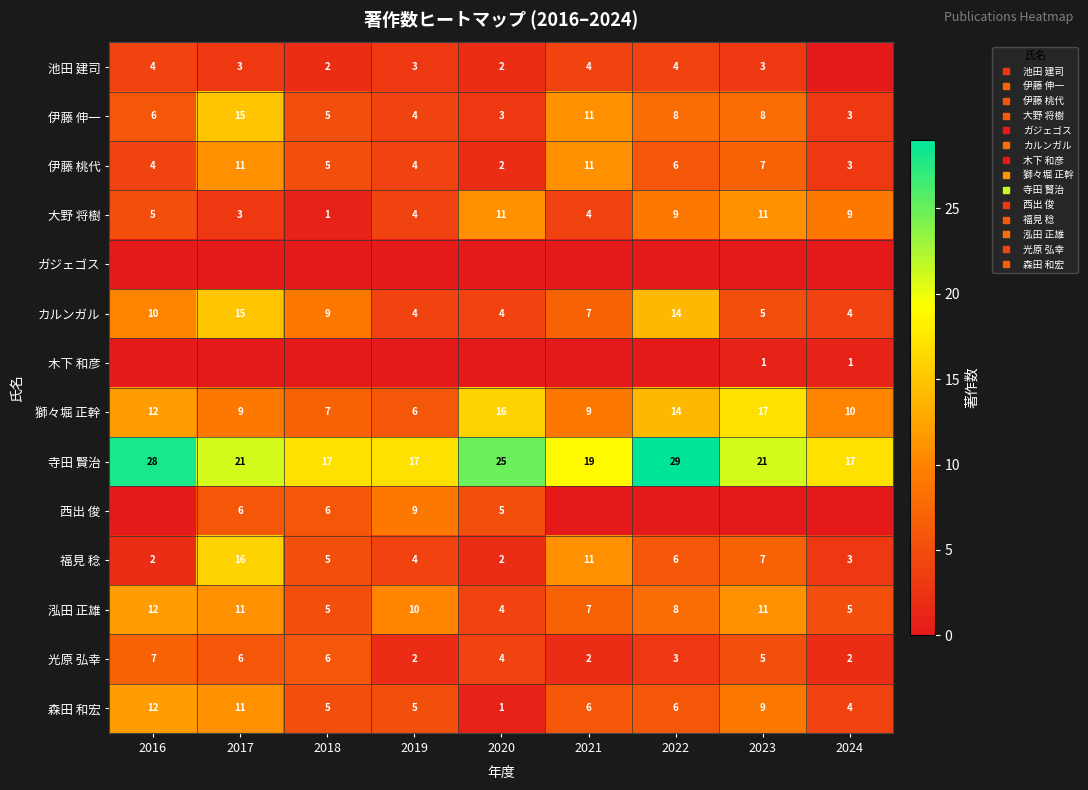

Which series has the largest range (max minus min)?

福見 稔